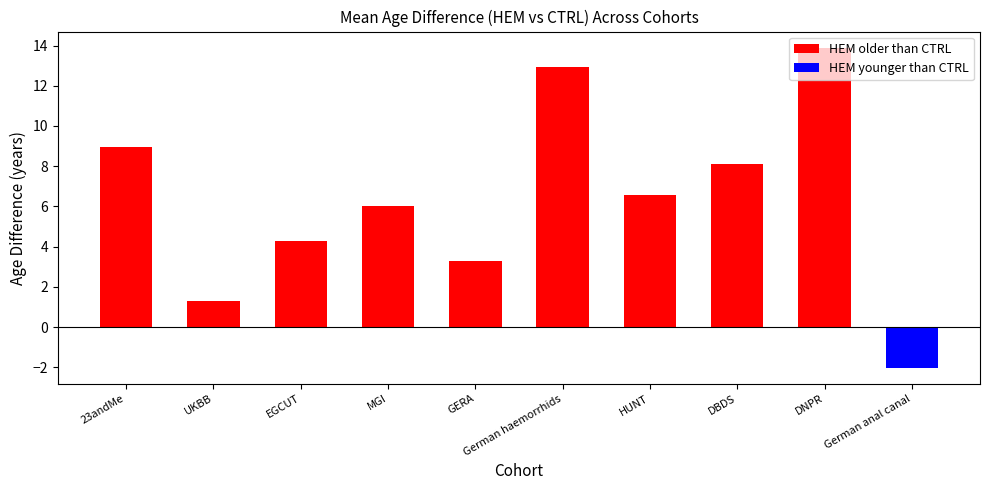

What is the maximum value shown in the chart?

13.9